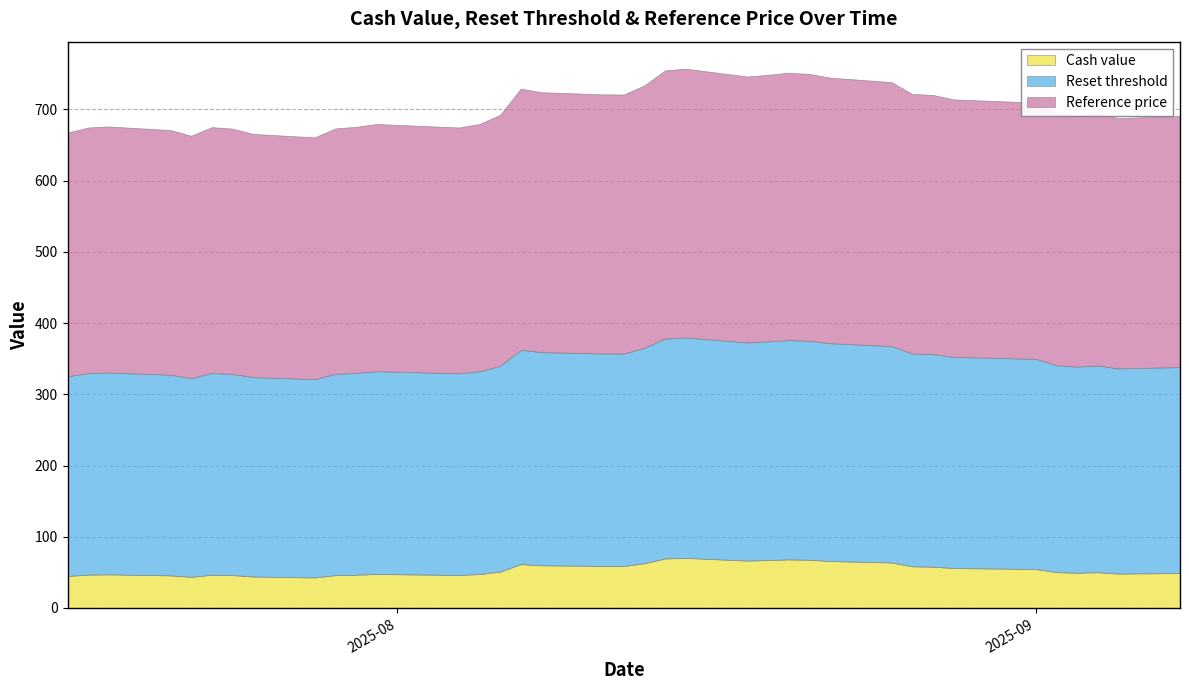

Is the value of Cash value at 2025-08-25 greater than the value of Reference price at 2025-07-28?

No